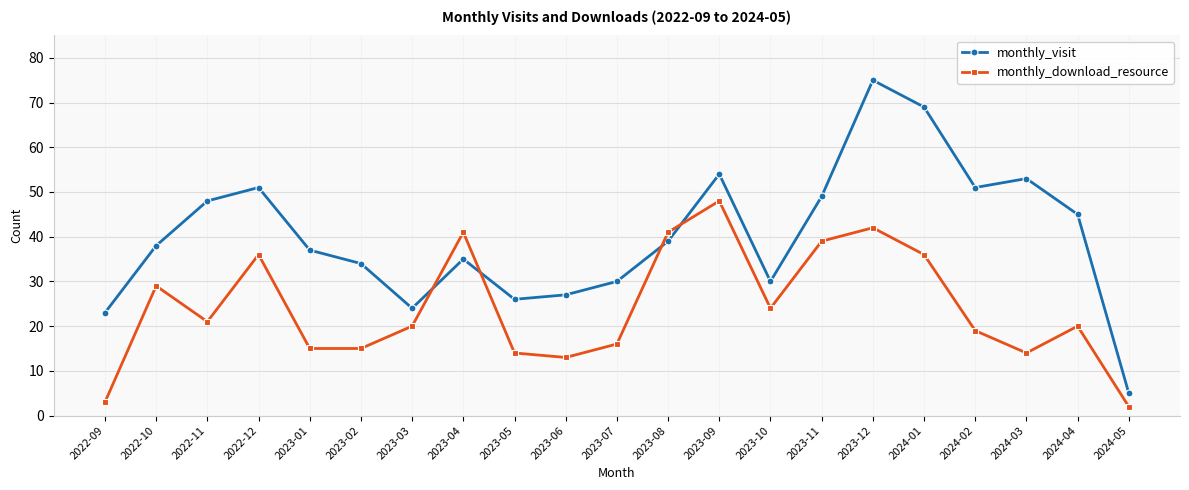

True or false: monthly_download_resource has more than 1 points higher than both neighbors.

True